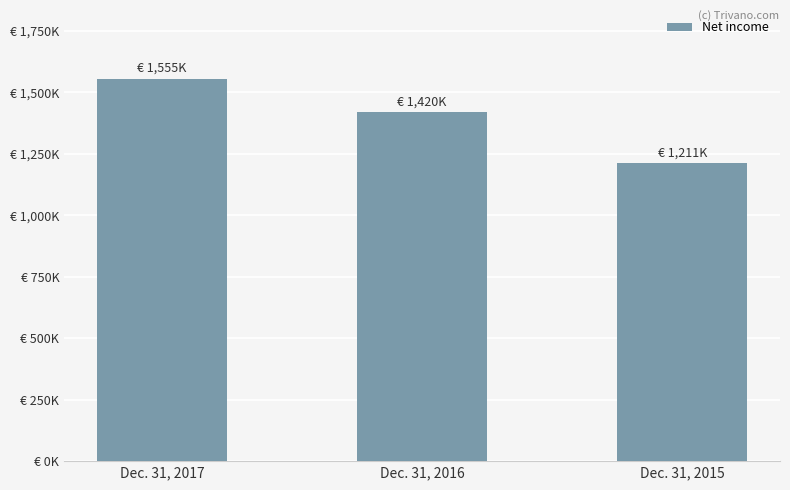

What is the value of the 3rd bar from the left?

1210650